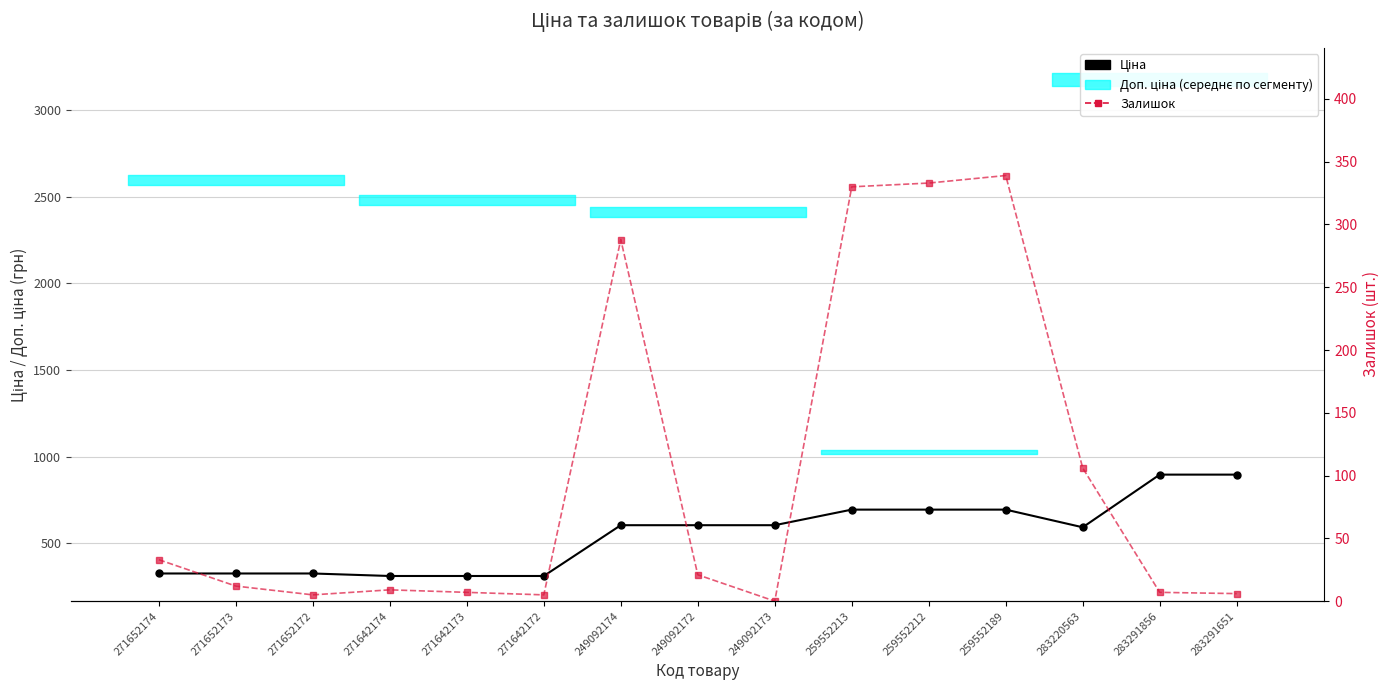

The value of Ціна at 249092172 is 603.7. True or false?

True